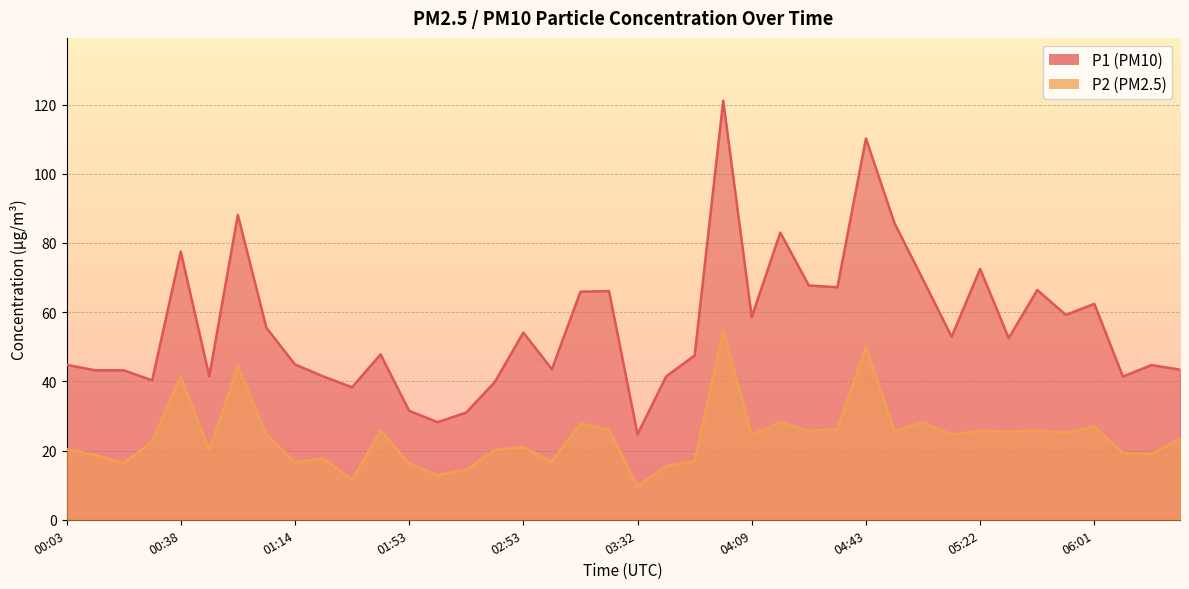

What value does the P2 series have at 05:12?

24.6